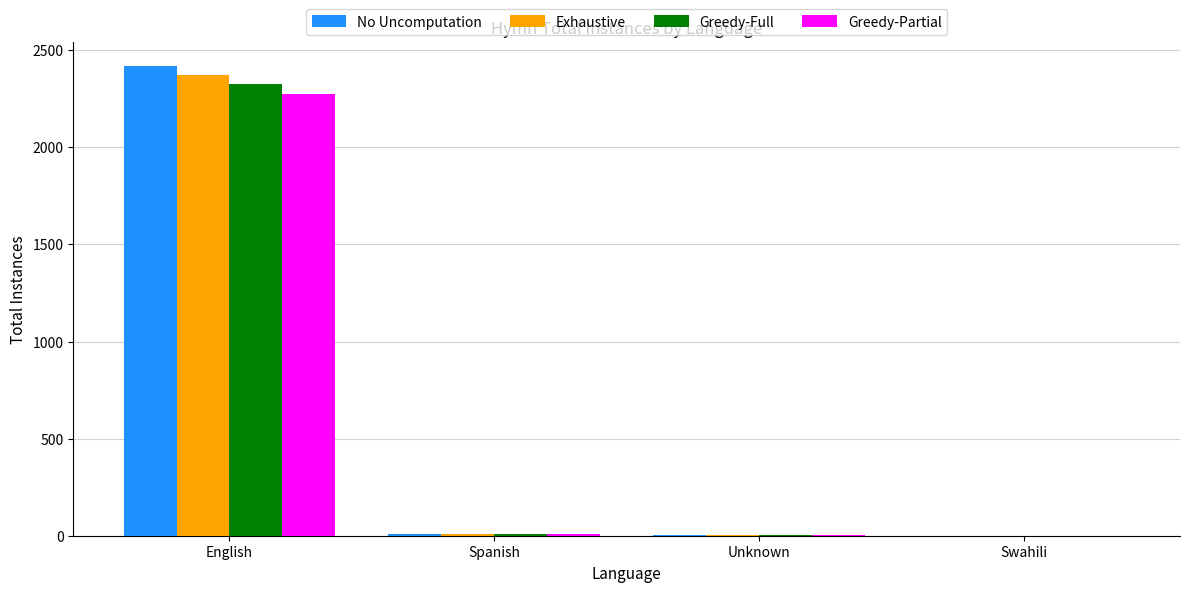

At which label does Greedy-Full reach its peak?

English